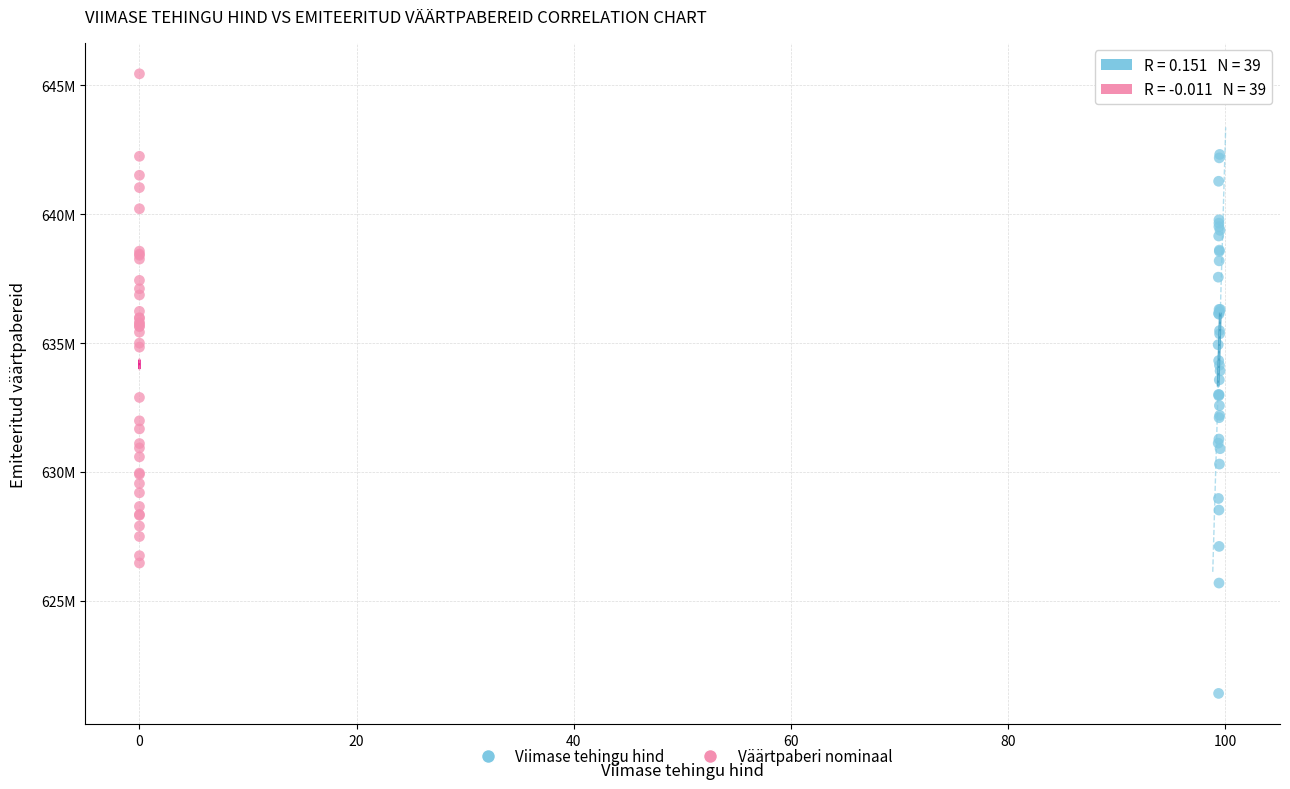

What are all the series names shown in the legend?

Viimase tehingu hind, Väärtpaberi nominaal